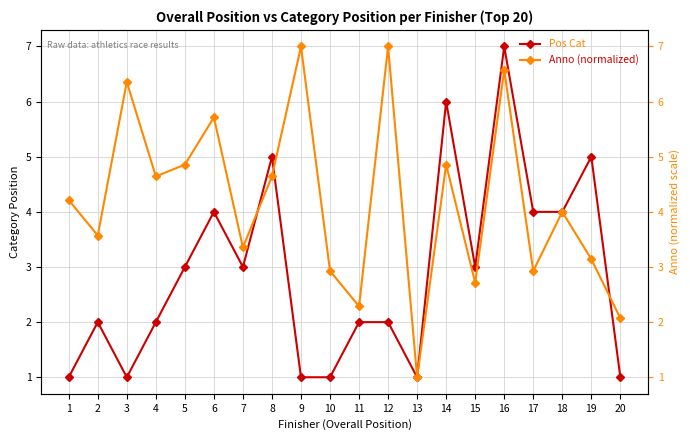

Reading left to right, transcribe all the data shown in this chart.

Pos Cat: 1.0	2.0	1.0	2.0	3.0	4.0	3.0	5.0	1.0	1.0	2.0	2.0	1.0	6.0	3.0	7.0	4.0	4.0	5.0	1.0
Anno (normalized): 4.2	3.6	6.4	4.6	4.9	5.7	3.4	4.6	7.0	2.9	2.3	7.0	1.0	4.9	2.7	6.6	2.9	4.0	3.1	2.1